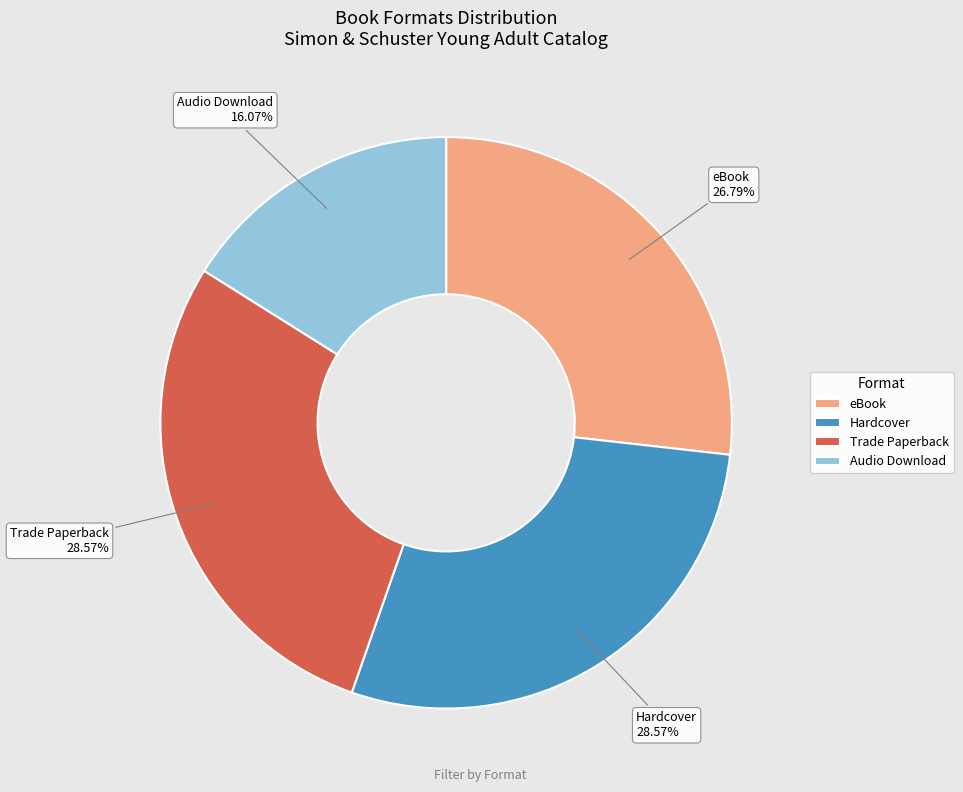

Is there a majority slice in this chart?

No